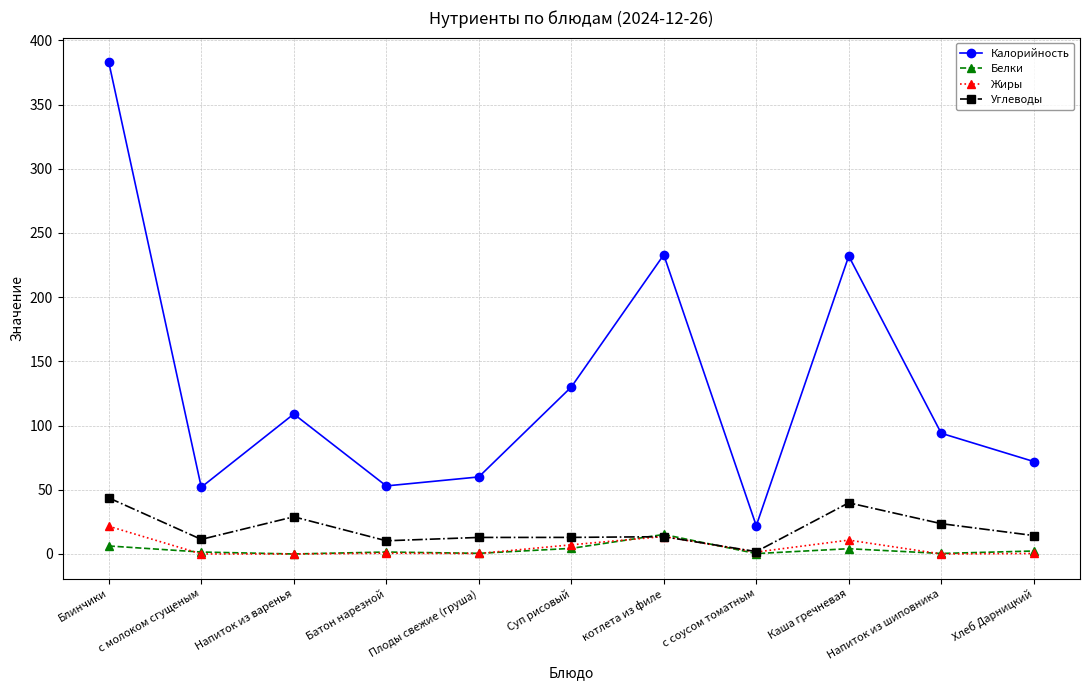

How many times do Углеводы and Белки cross each other?

2